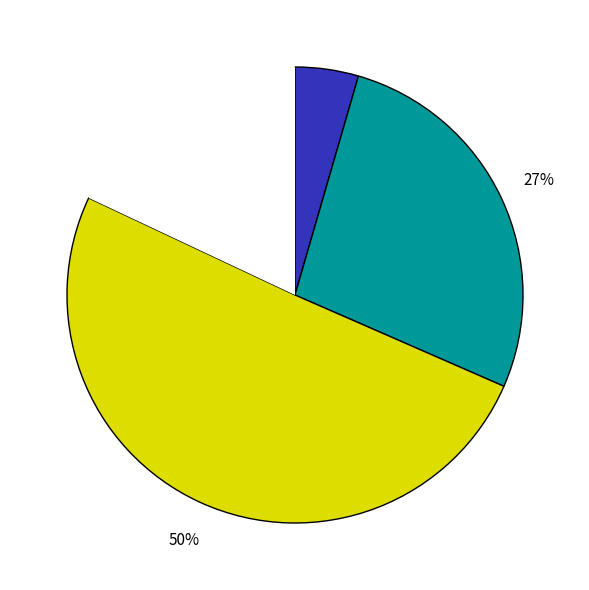

To the nearest percent, what is the average slice percentage?

25%